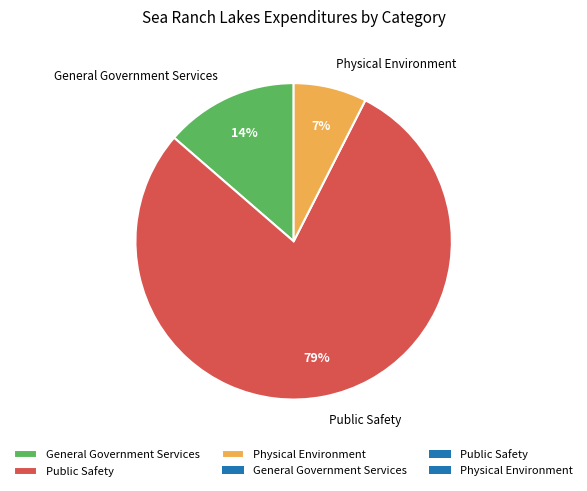

Count the number of slices in the pie.

3